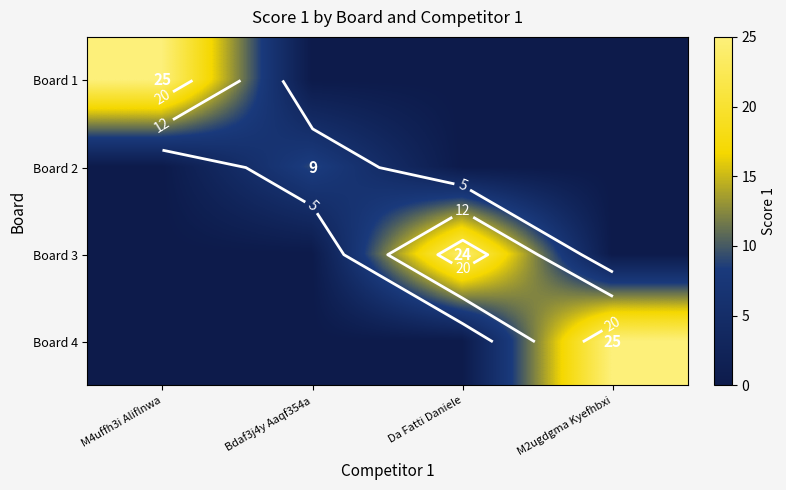

What is the difference between the highest and lowest values at M2ugdgma Kyefhbxi?

25